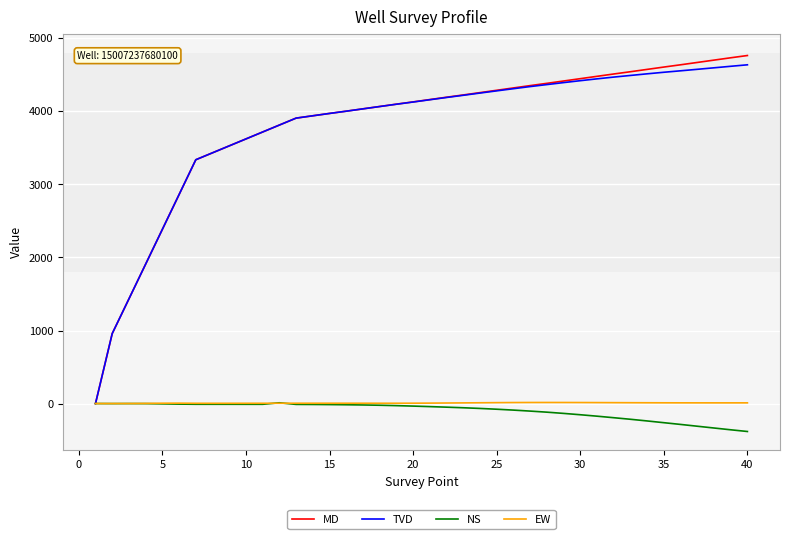

What is the maximum value shown in the chart?

4765.0